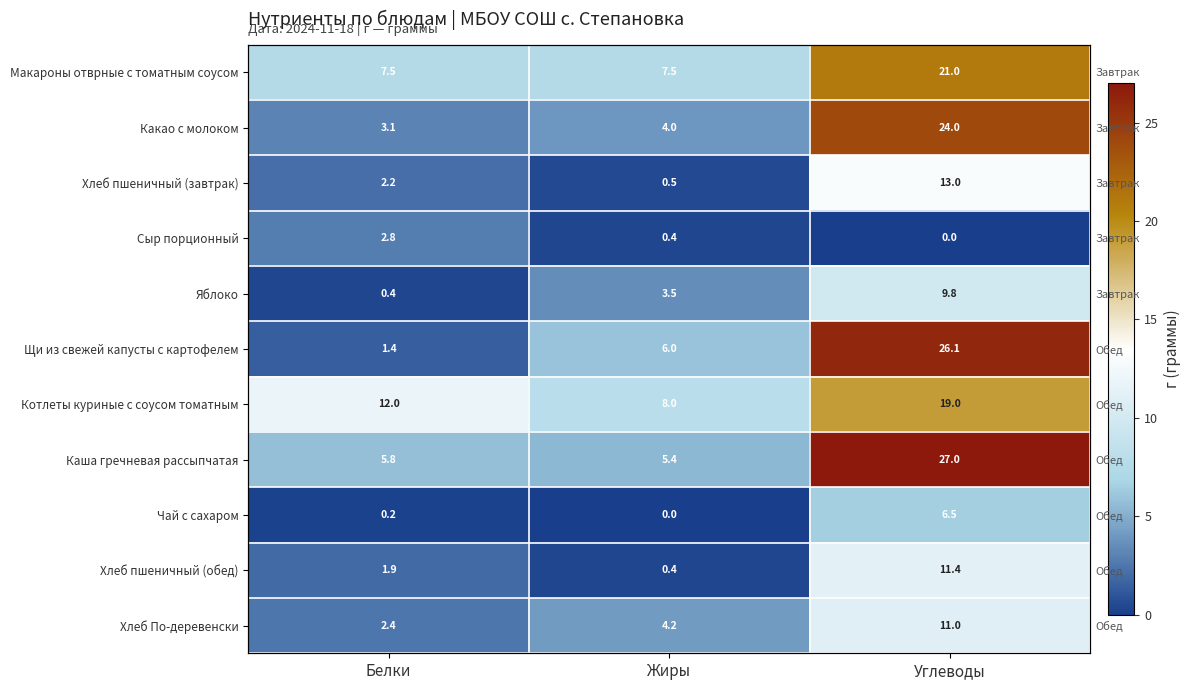

The Котлеты куриные с соусом томатным series shows 8.0 at Углеводы. True or false?

False